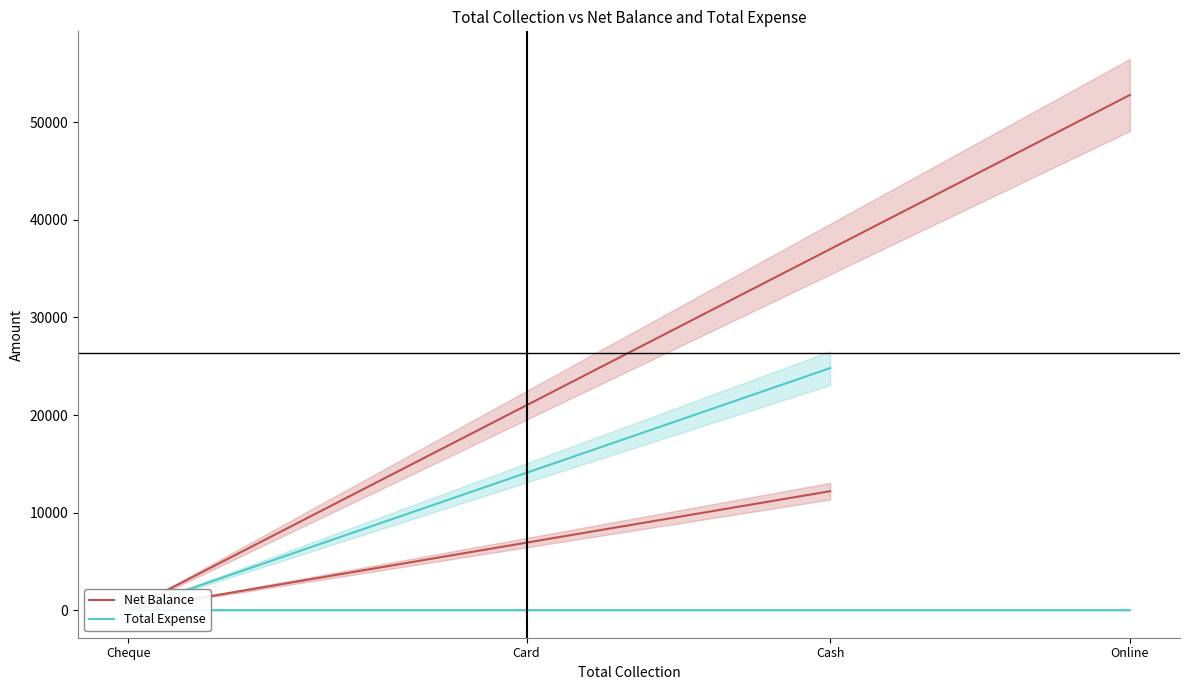

True or false: Net Balance has more than 1 points higher than both neighbors.

False